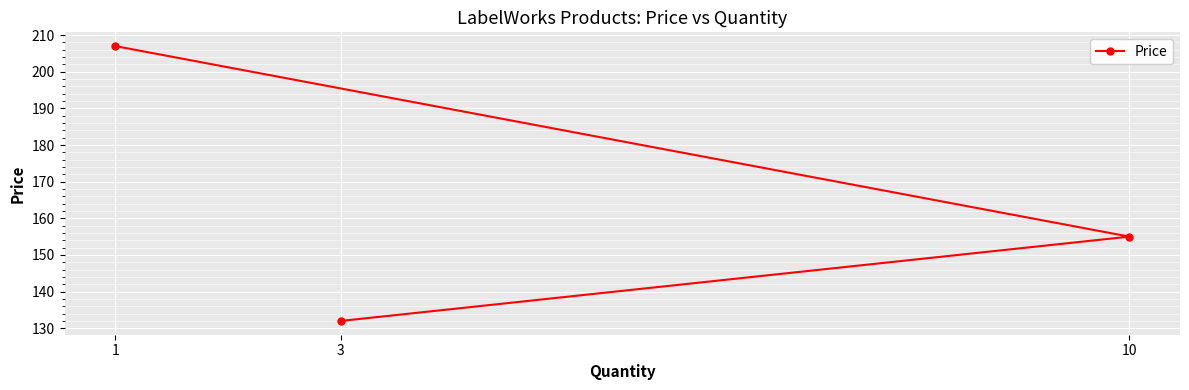

What is the average value?

164.7